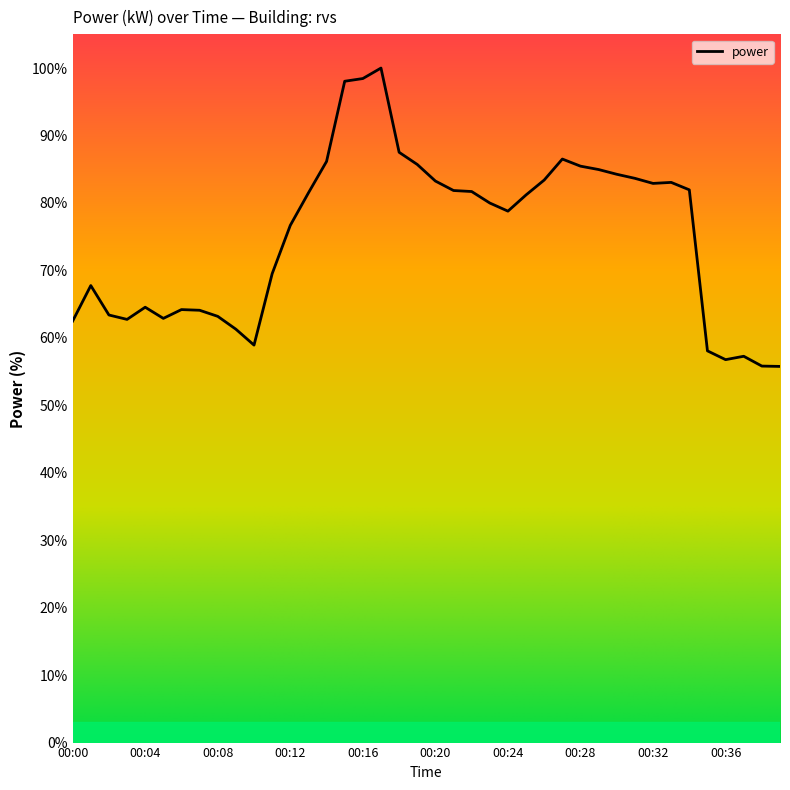

What is the maximum value shown in the chart?

100.0